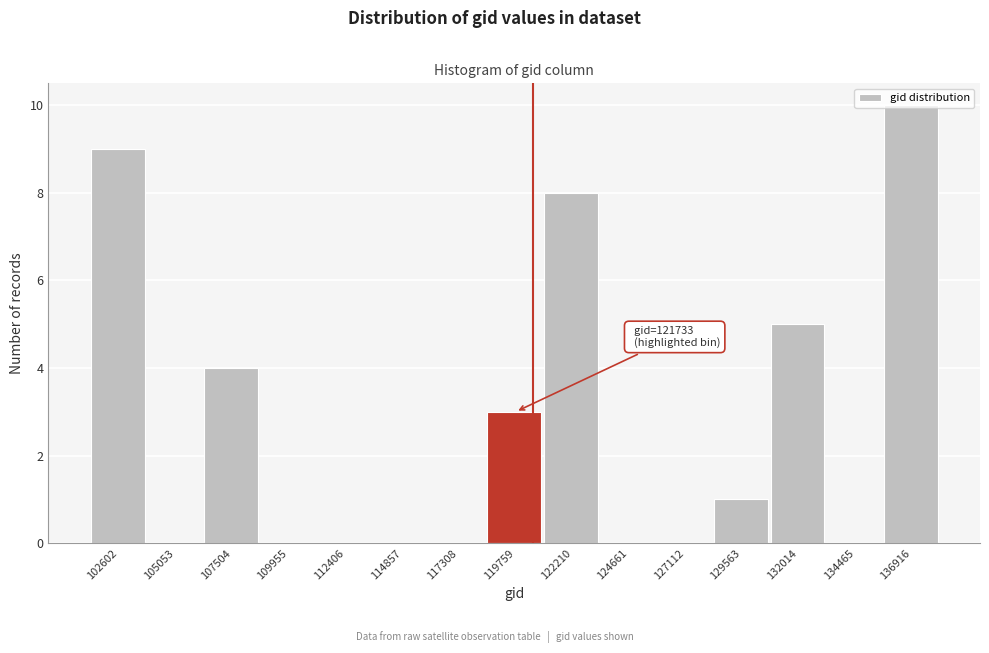

What is the sum of all values?

40